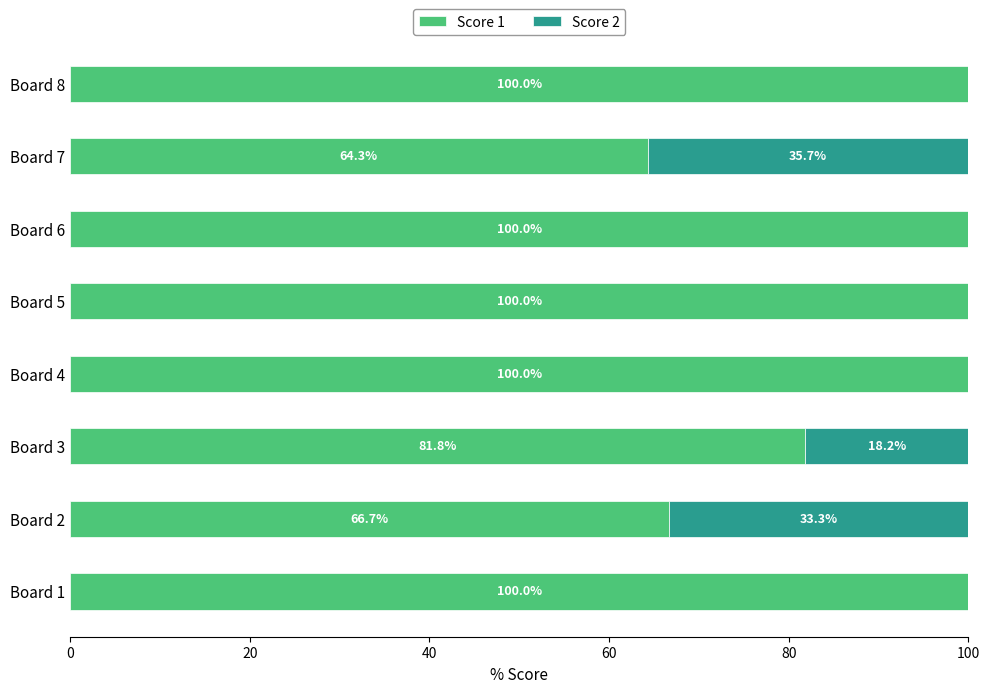

Is it true that Score 1 equals 100.0 at Board 6?

True